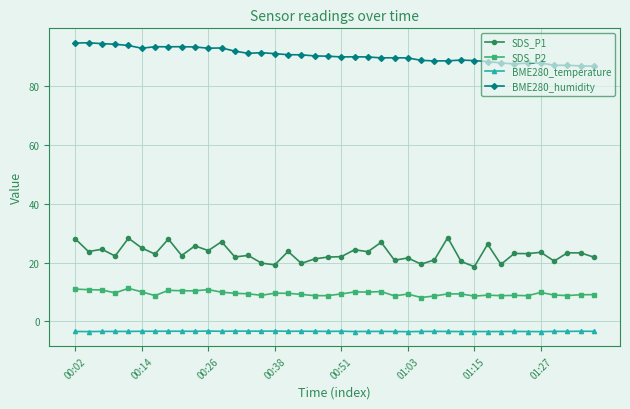

Which series has the widest spread of values?

SDS_P1